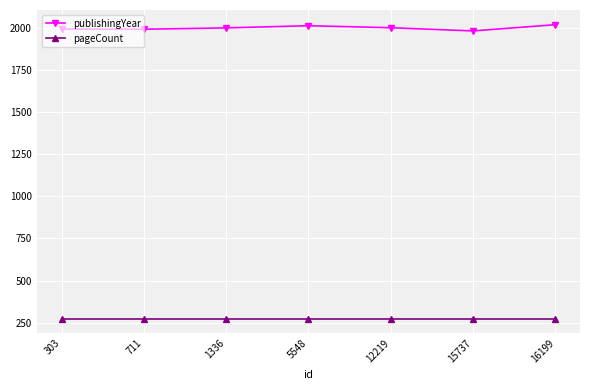

What is the highest value of the publishingYear series?

2020